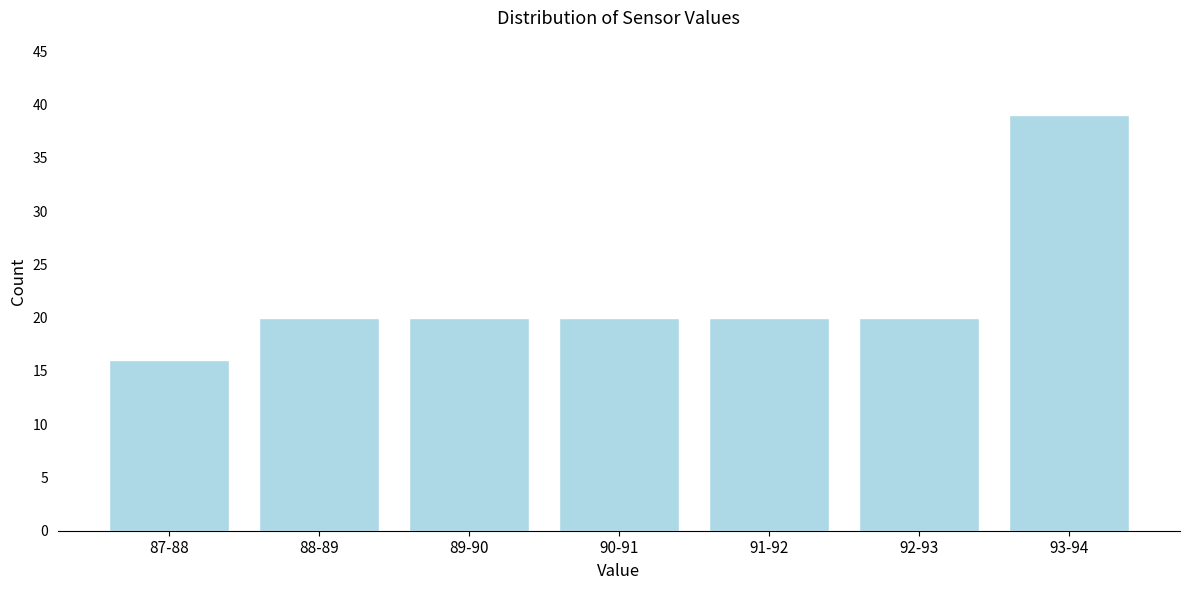

Reading left to right, extract all data points from this chart.

87-88=16	88-89=20	89-90=20	90-91=20	91-92=20	92-93=20	93-94=39